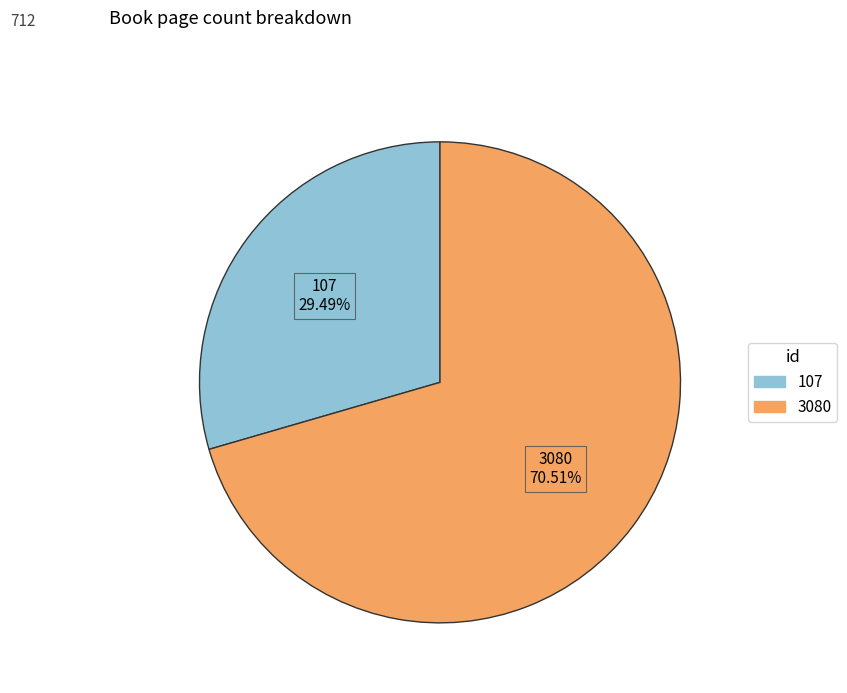

What is the ratio of the value at 107 to the value at 3080?

0.4